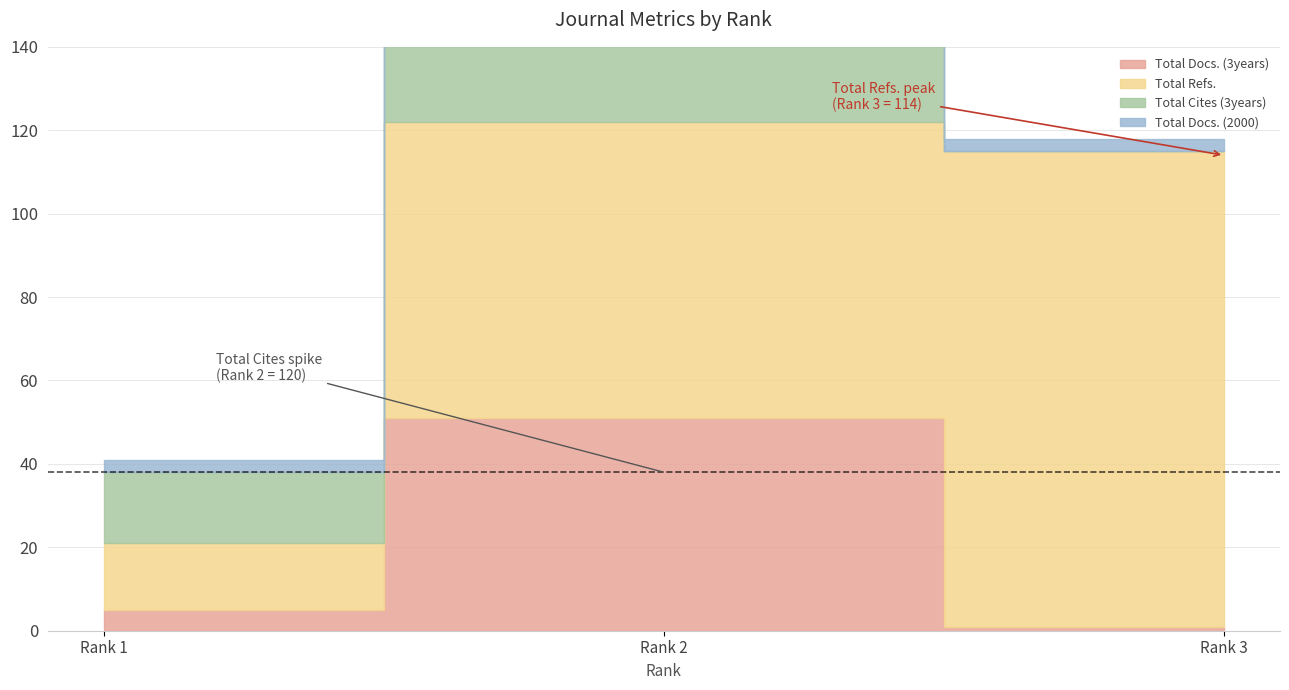

What are all the series names shown in the legend?

Total Docs. (3years), Total Refs., Total Cites (3years), Total Docs. (2000)